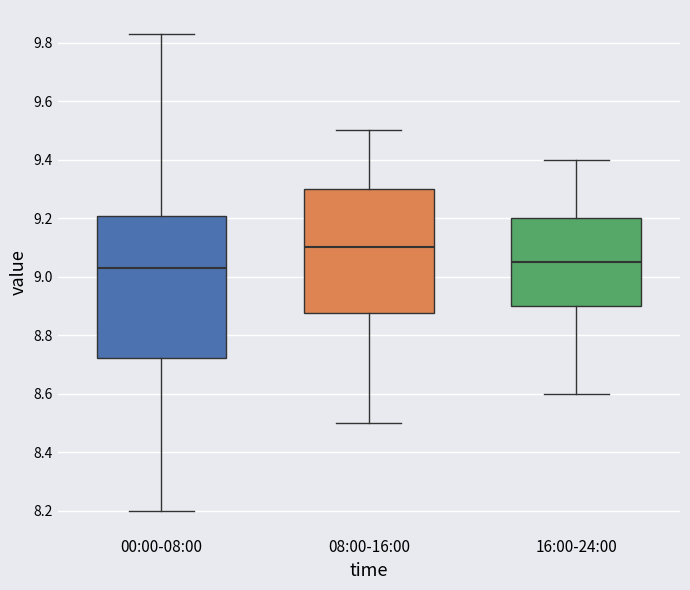

Where does the median line of the box for 00:00-08:00 sit on the y-axis? The values are not printed on the chart, so give them approximately, as read against the axis.

9.04